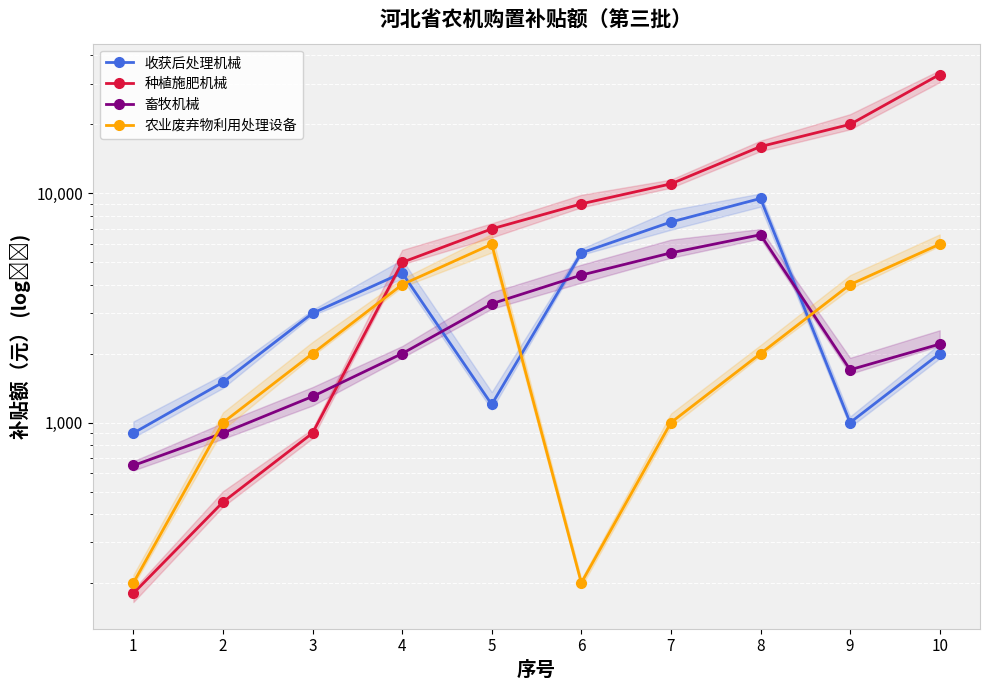

Reading right to left, list all the values displayed in this chart.

收获后处理机械: 2000	1000	9500	7500	5500	1200	4500	3000	1500	900
种植施肥机械: 33000	20000	16000	11000	9000	7000	5000	900	450	180
畜牧机械: 2200	1700	6600	5500	4400	3300	2000	1300	900	650
农业废弃物利用处理设备: 6000	4000	2000	1000	200	6000	4000	2000	1000	200